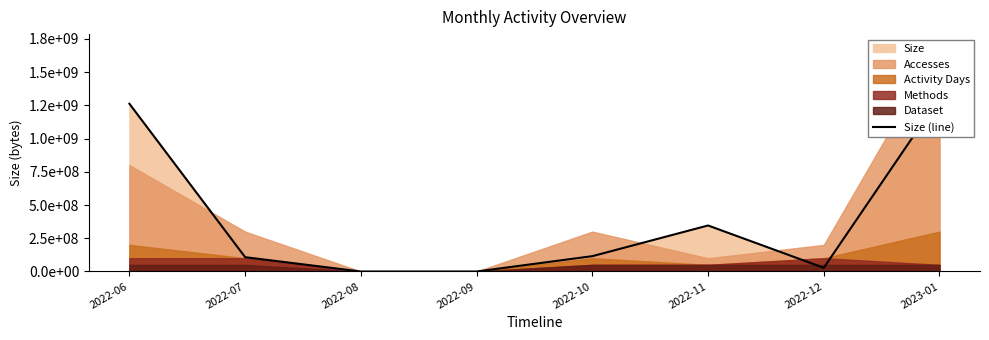

The chart shows a value of 571780272 at 2022-11. True or false?

False